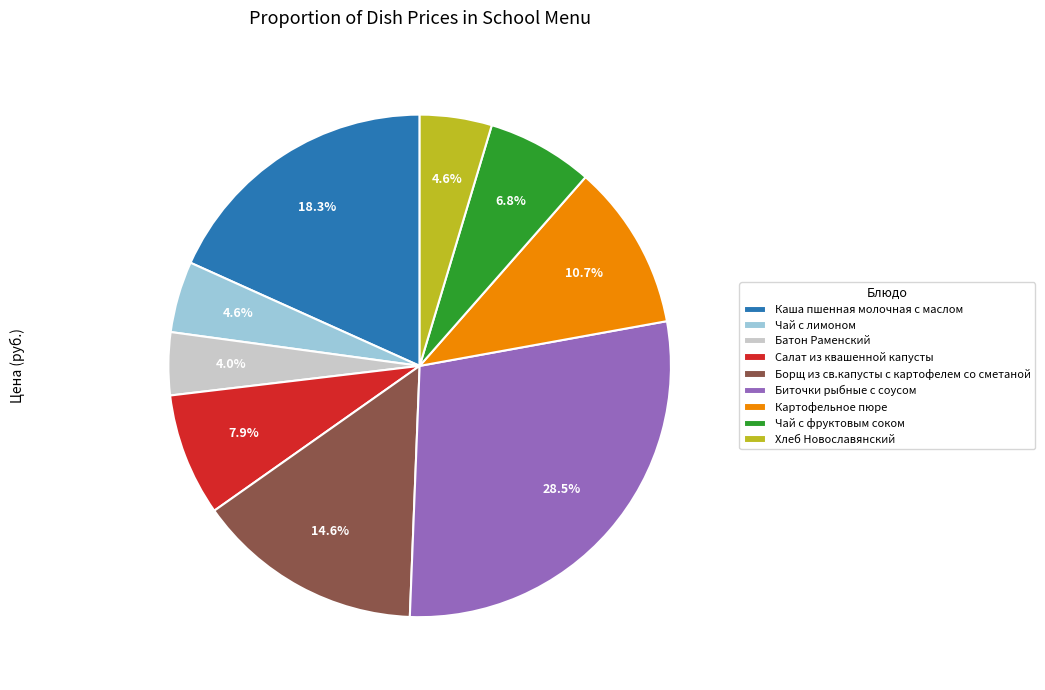

Does any single category account for the majority?

No